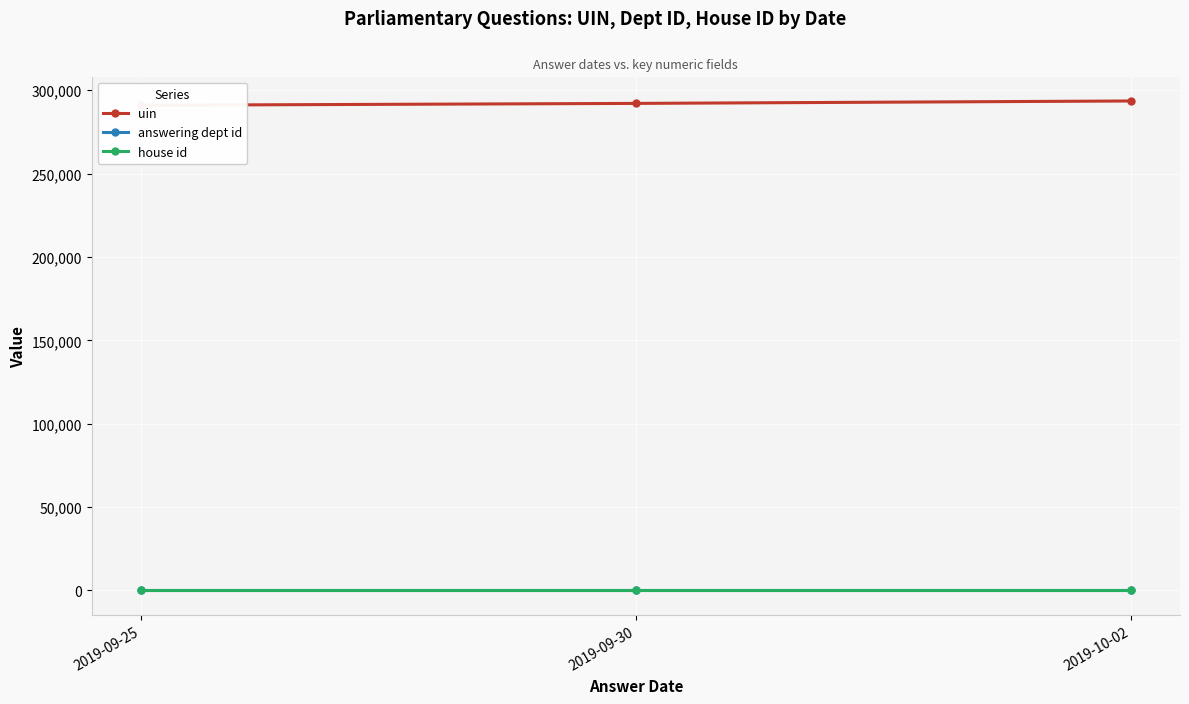

Reading left to right, transcribe all the data shown in this chart.

uin: 291024	292136	293592
answering dept id: 18	18	18
house id: 1	1	1